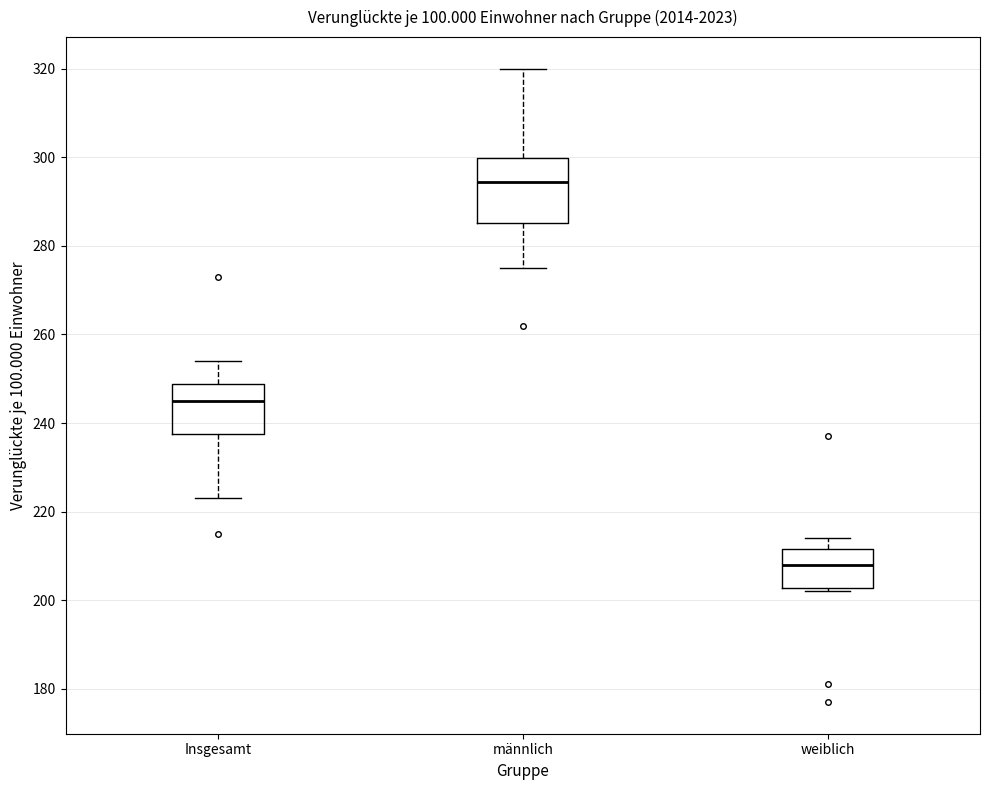

Where does the median line of the box for männlich sit on the y-axis? The values are not printed on the chart, so give them approximately, as read against the axis.

294